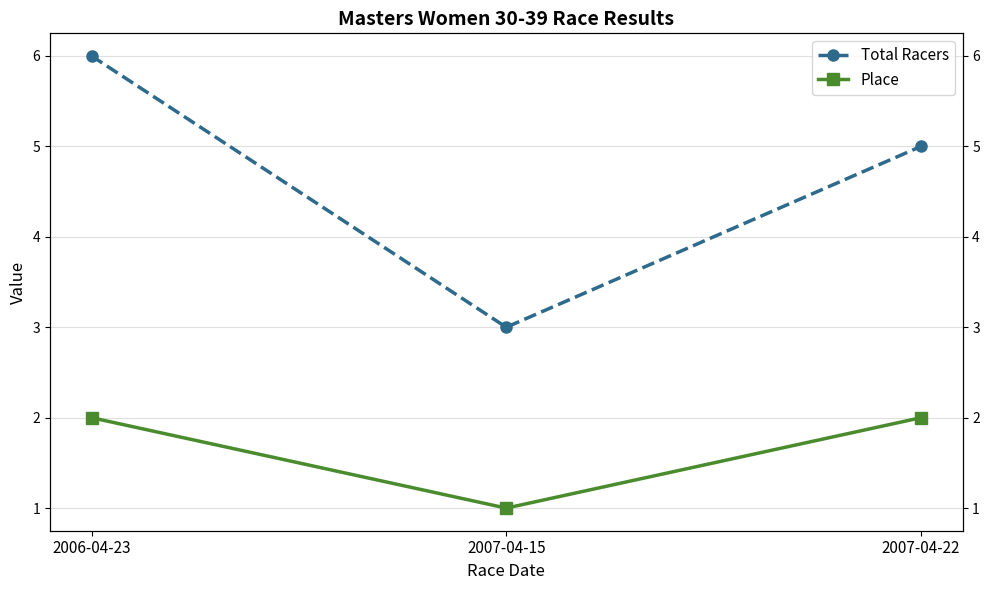

At which label does Total Racers reach its minimum?

2007-04-15